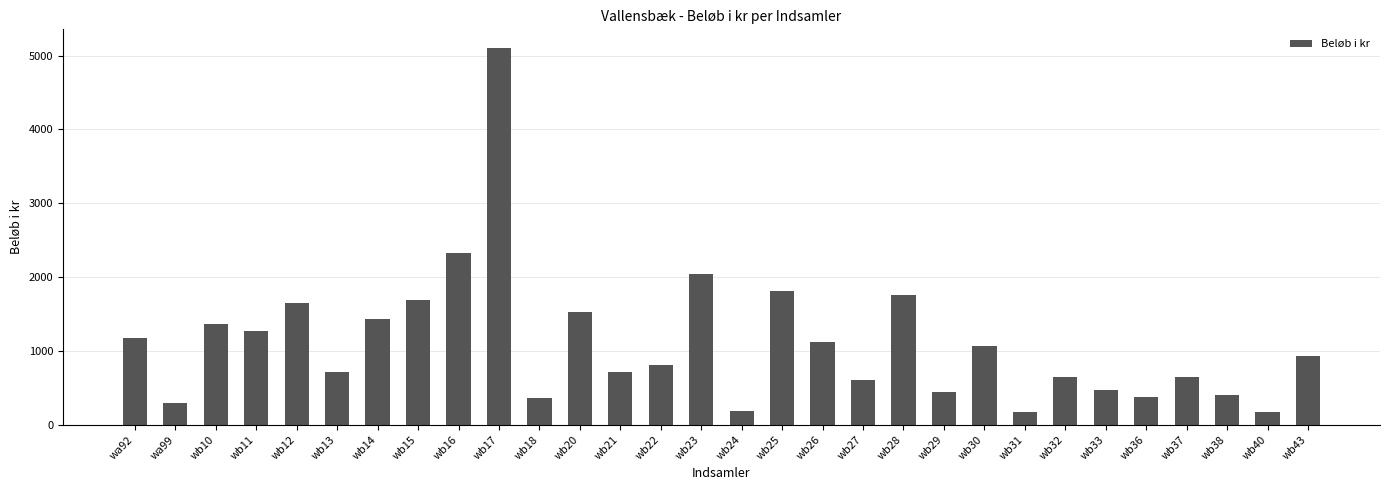

What is the label of the 29th bar from the left?

wb40